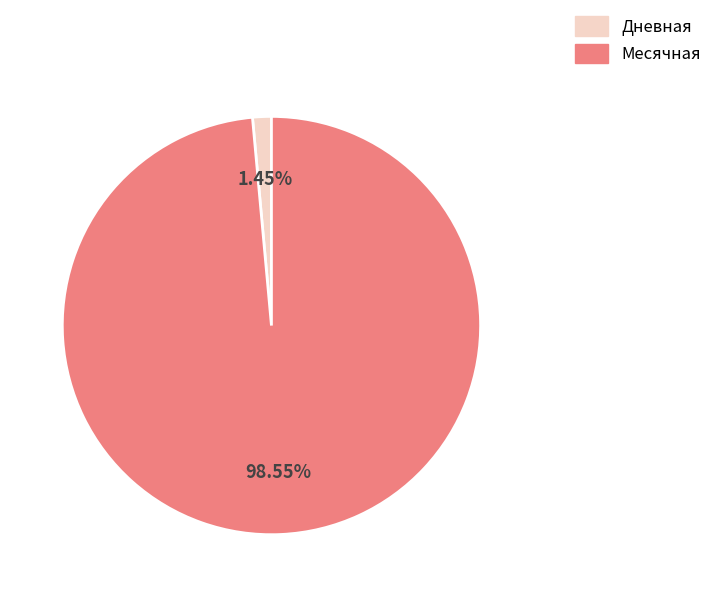

What is the largest slice in the pie chart?

Месячная